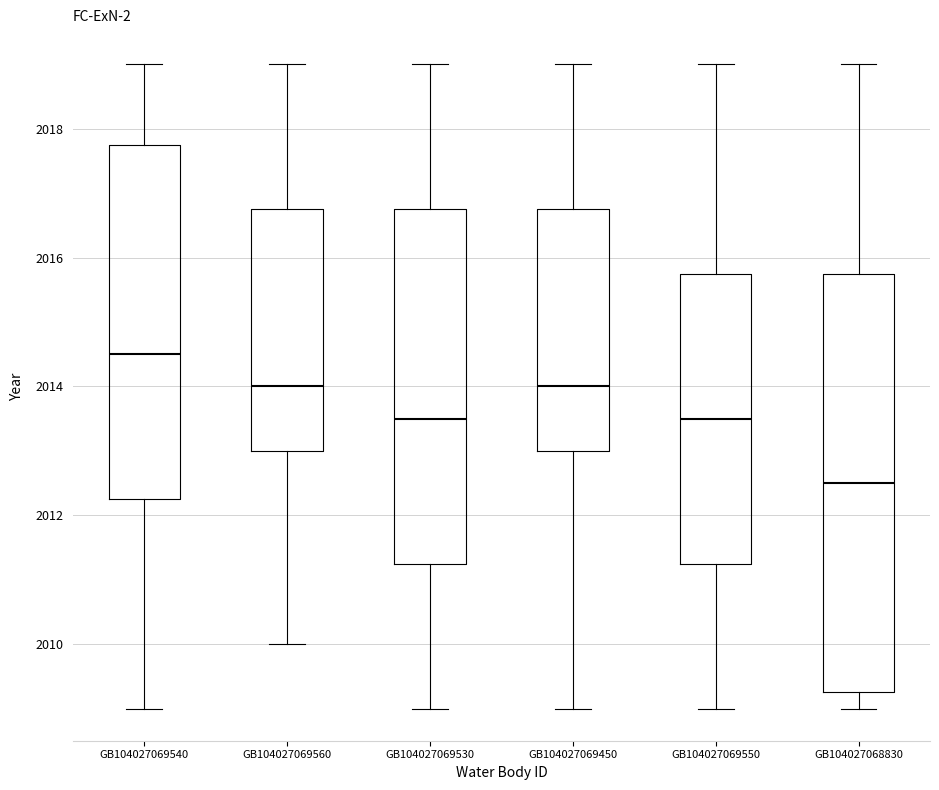

Which box has the lowest median line?

GB104027068830